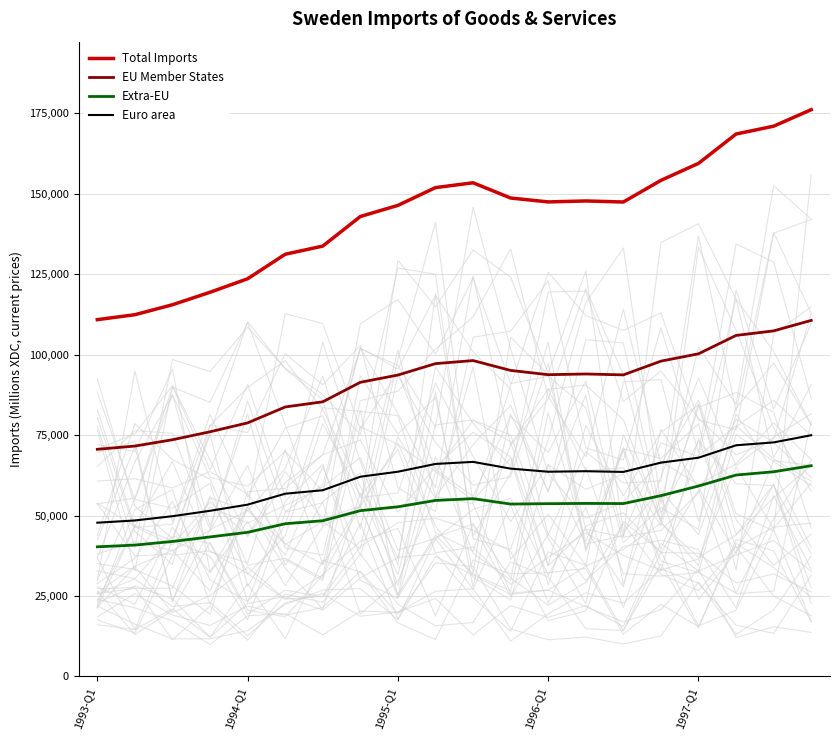

How many series are shown in this chart?

4